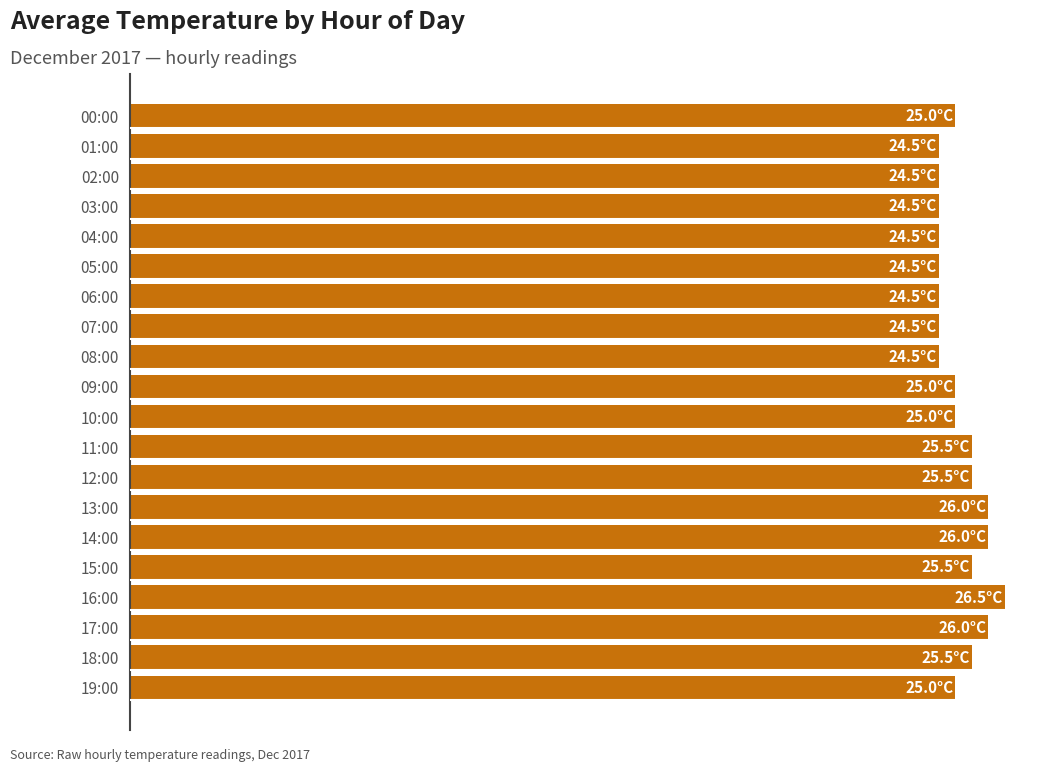

What is the maximum value shown in the chart?

26.5